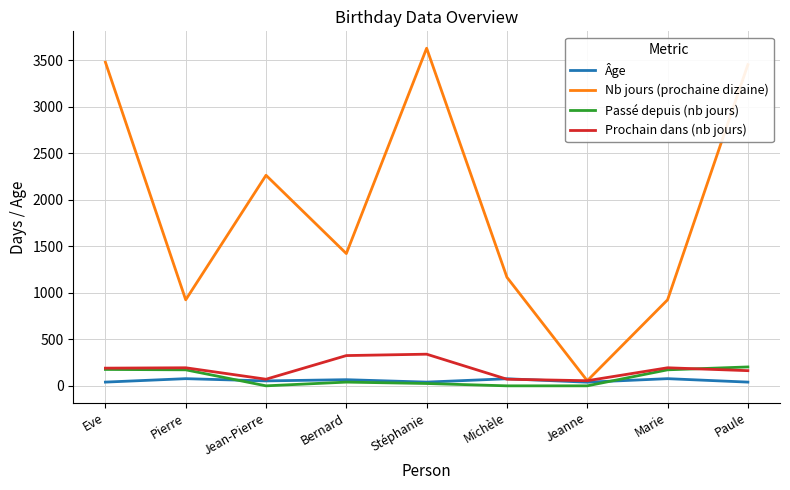

Is it true that Nb jours (prochaine dizaine) equals 3477 at Eve?

True